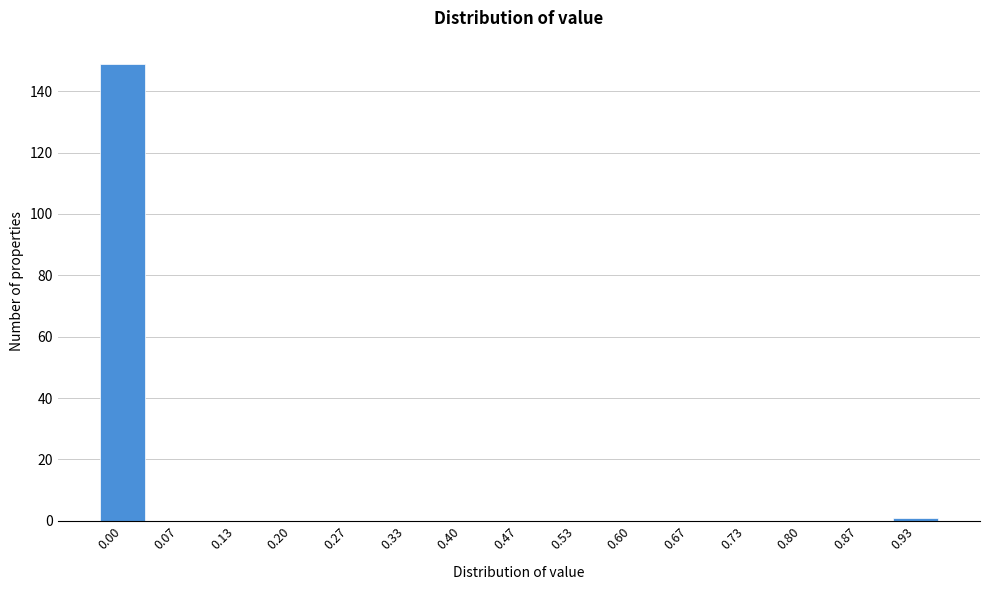

Reading left to right, list all the values displayed in this chart.

0.00=149	0.07=0	0.13=0	0.20=0	0.27=0	0.33=0	0.40=0	0.47=0	0.53=0	0.60=0	0.67=0	0.73=0	0.80=0	0.87=0	0.93=1